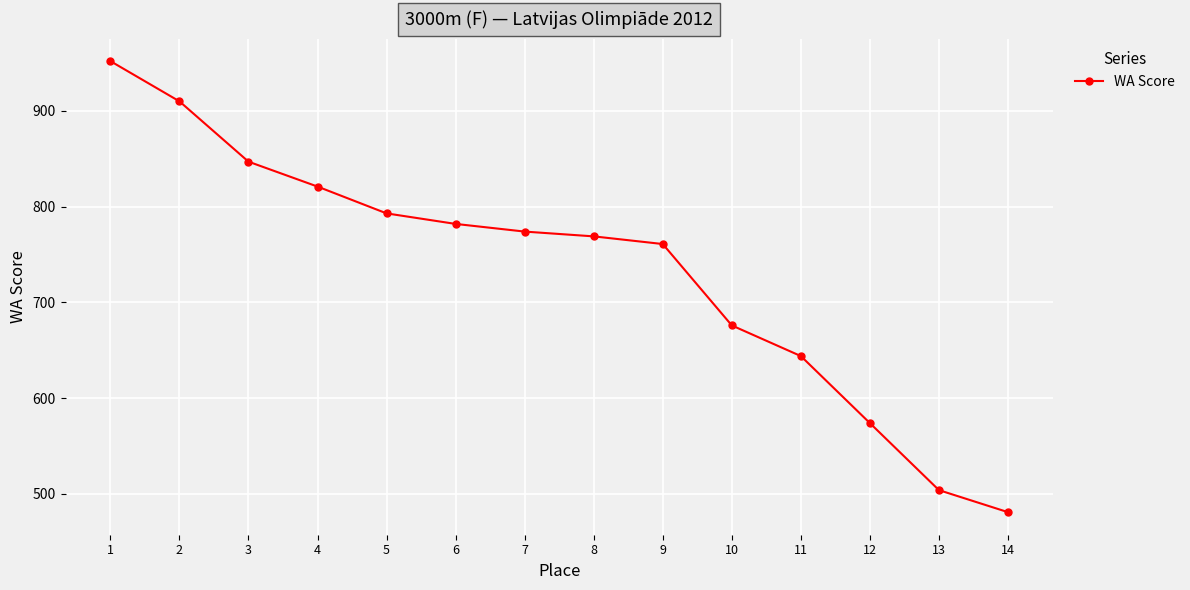

What is the difference between the values at 4 and 3?

26